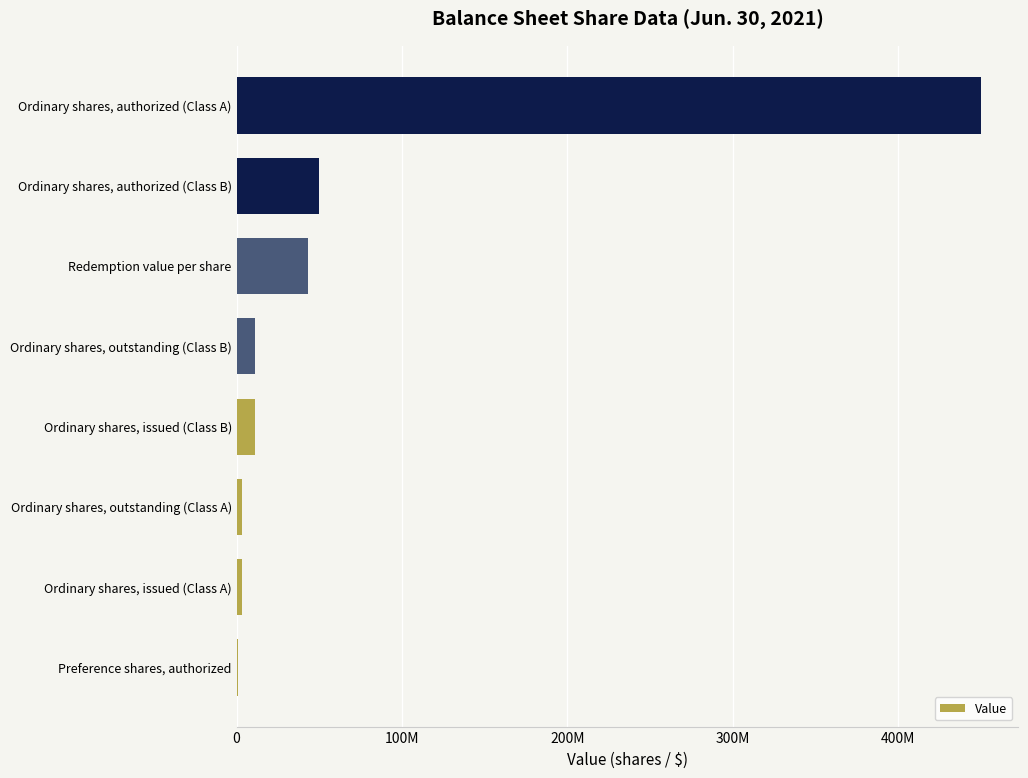

Does the chart contain any negative values?

No